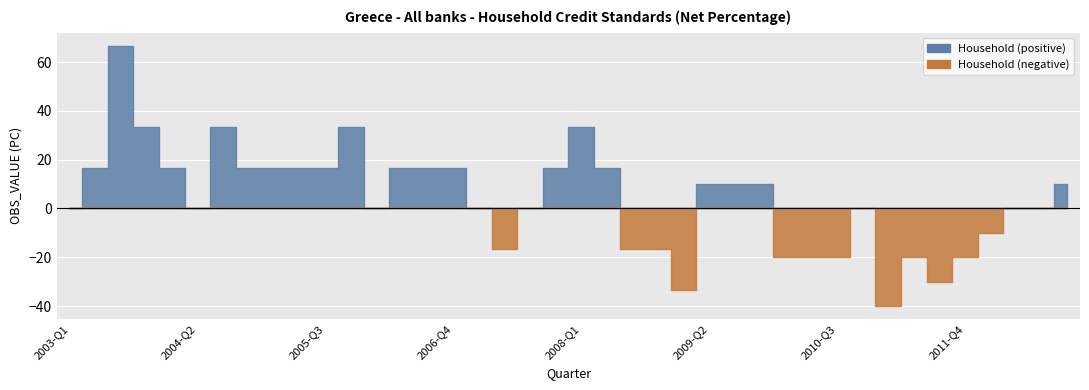

Which label corresponds to the smallest value in the chart?

2011-Q1